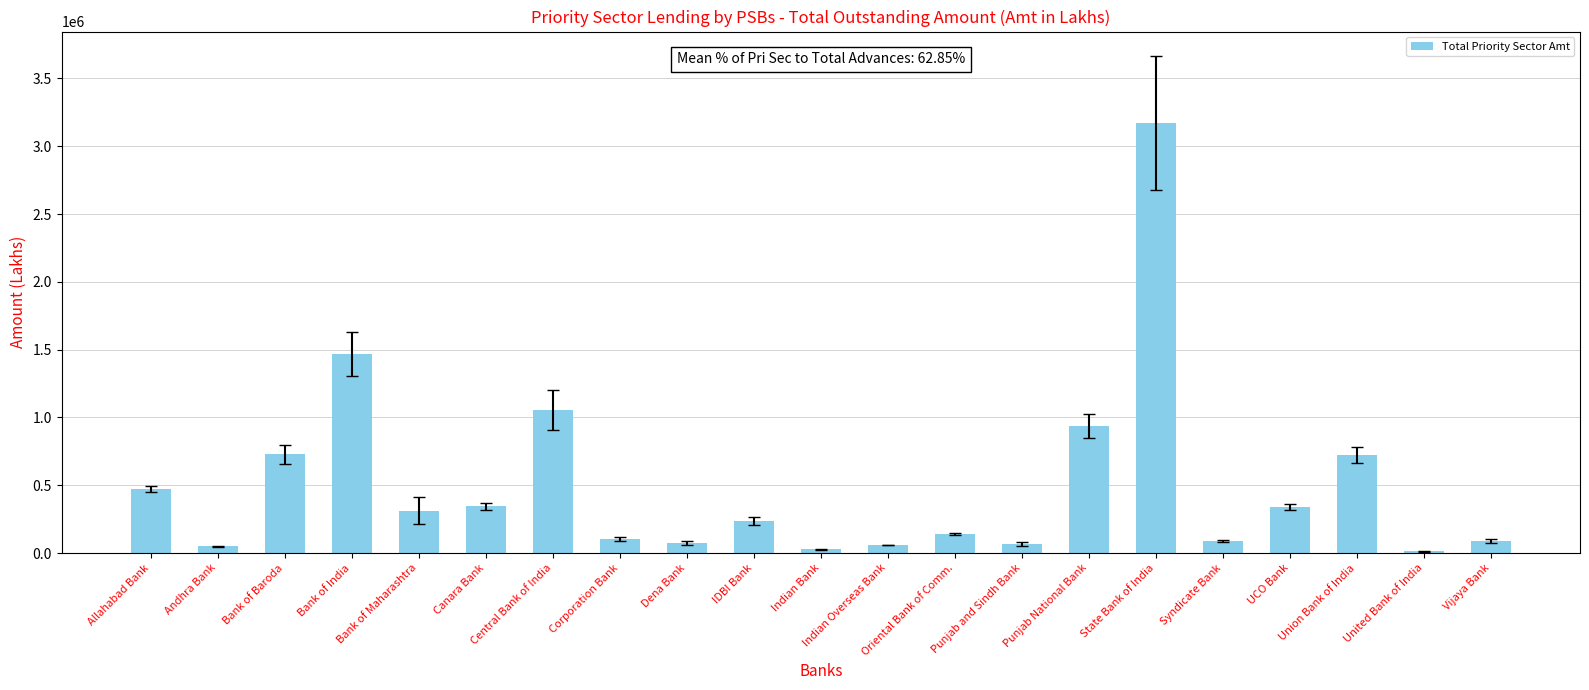

What is the greatest value displayed?

3168798.0